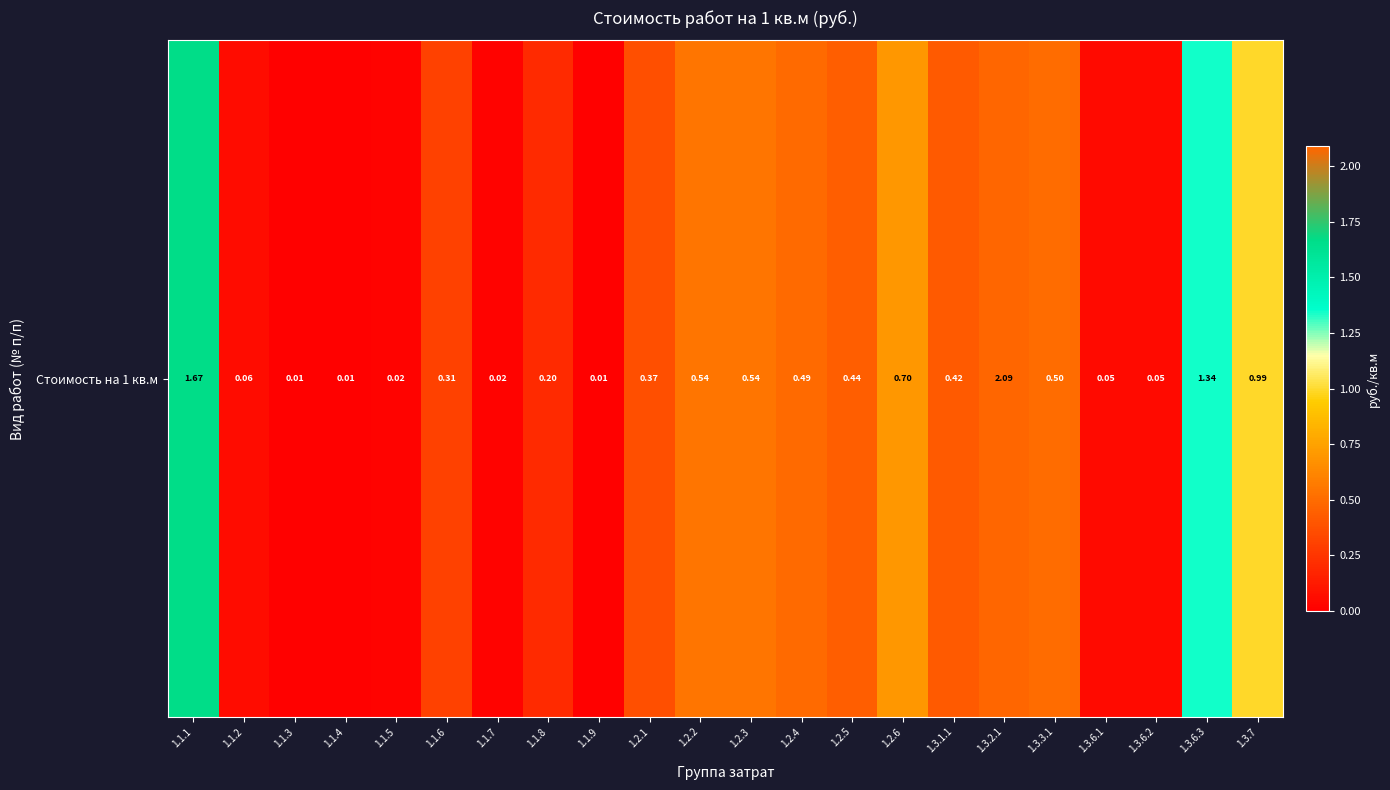

Rank the categories by value from highest to lowest.

1.3.2.1, 1.1.1, 1.3.6.3, 1.3.7, 1.2.6, 1.2.2, 1.2.3, 1.3.3.1, 1.2.4, 1.2.5, 1.3.1.1, 1.2.1, 1.1.6, 1.1.8, 1.1.2, 1.3.6.1, 1.3.6.2, 1.1.5, 1.1.7, 1.1.3, 1.1.4, 1.1.9